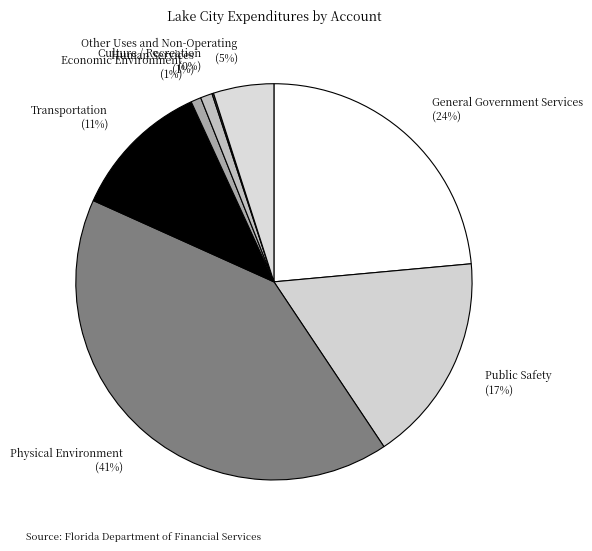

What percentage is the Physical Environment slice, to the nearest percent?

41%